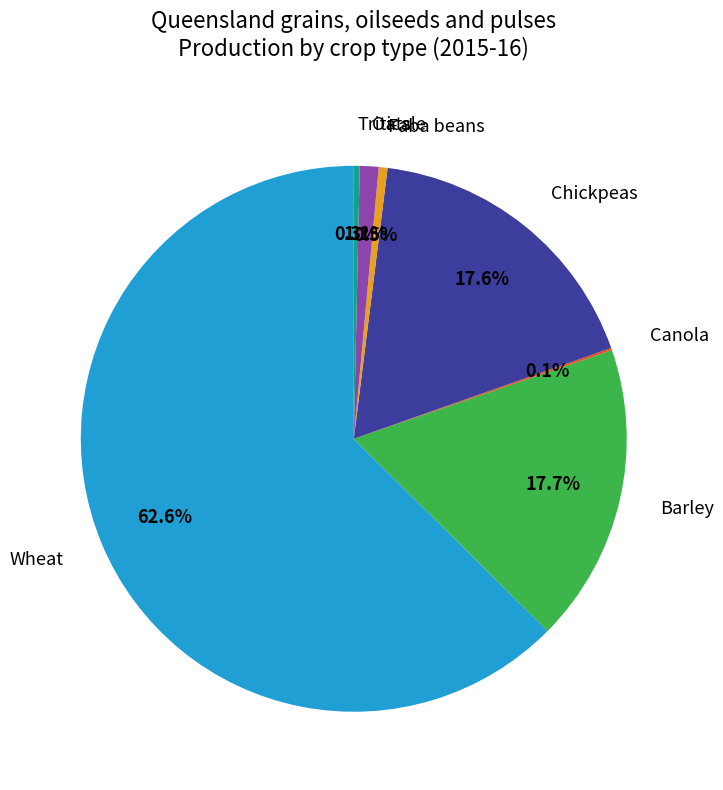

Which category has the biggest portion of the pie?

Wheat